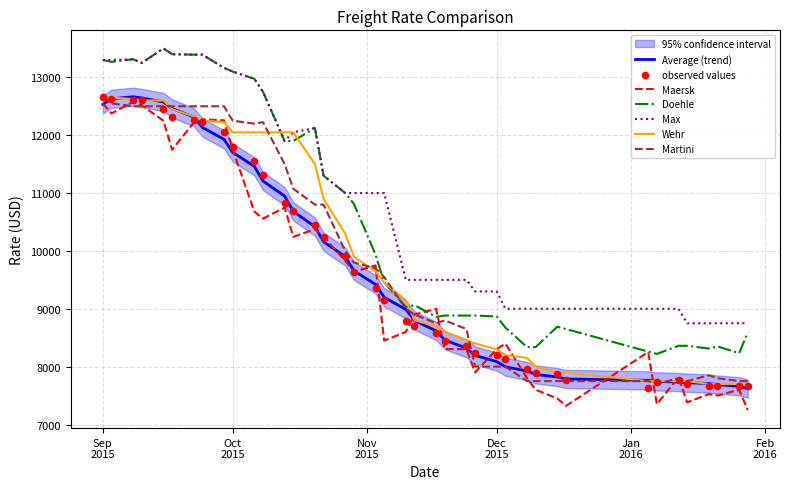

Which series has the widest spread of Y values?

Maersk